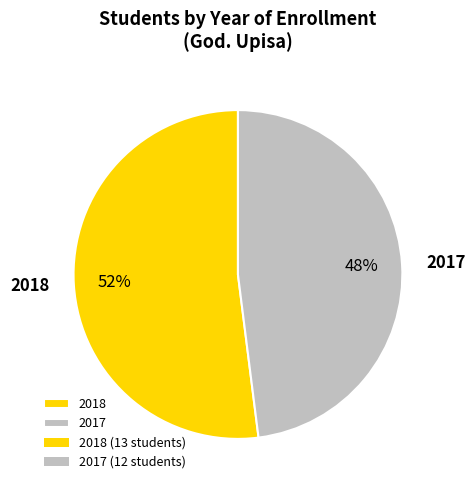

Which category has the biggest portion of the pie?

2018